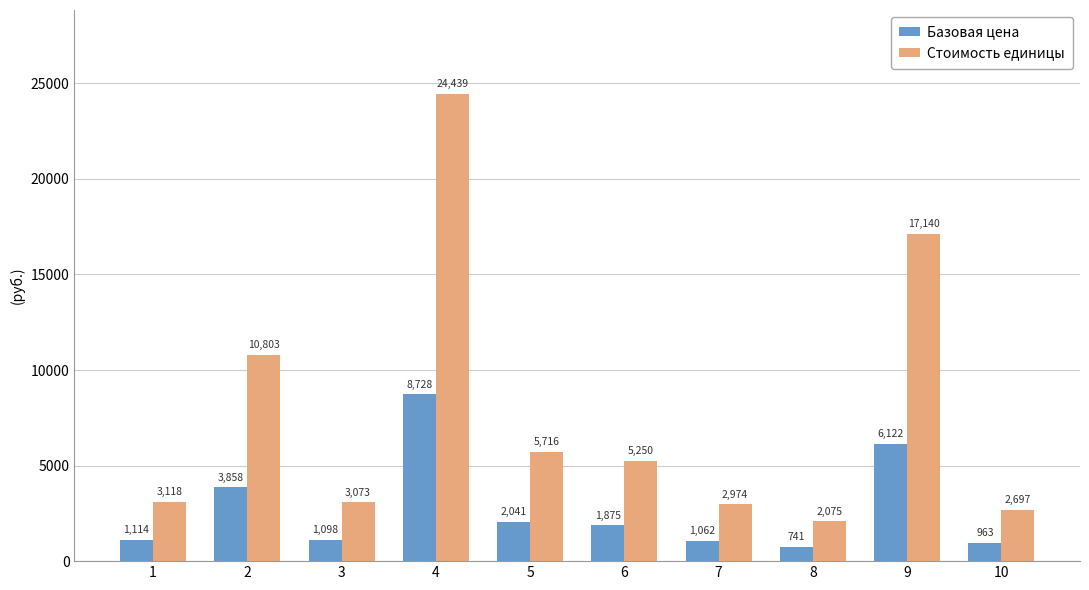

Rank the categories by Базовая цена value from lowest to highest.

8, 10, 7, 3, 1, 6, 5, 2, 9, 4